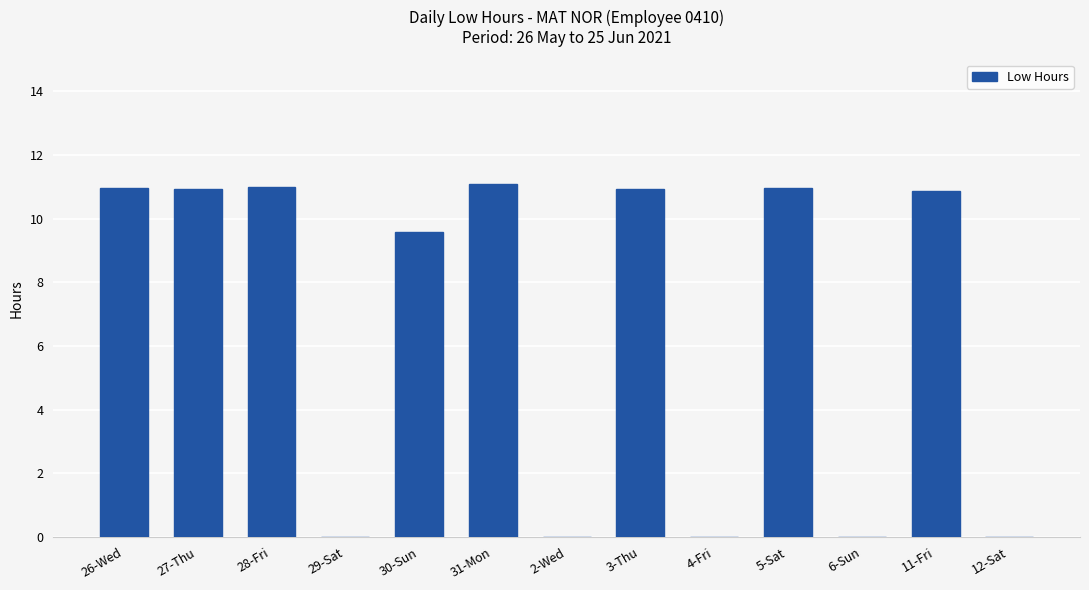

At which label does the data first exceed 10?

26-Wed